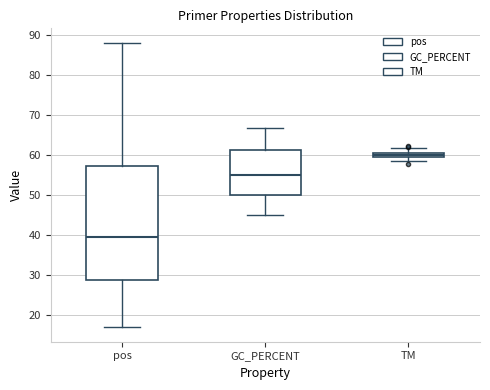

Where is the upper edge of the box for GC_PERCENT on the y-axis? The values are not printed on the chart, so give them approximately, as read against the axis.

61